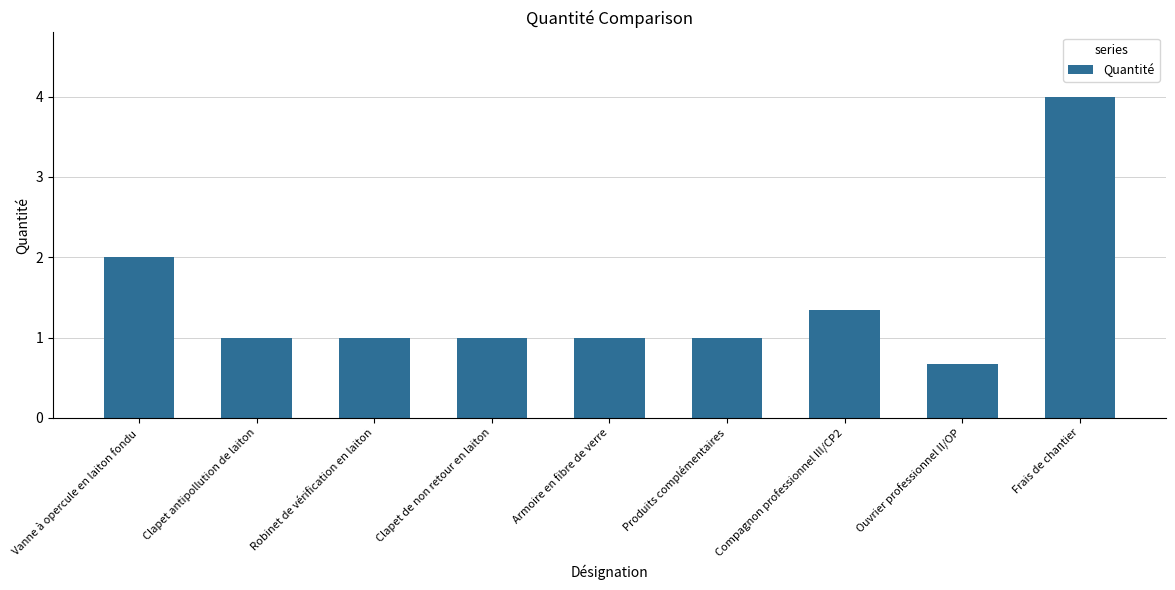

What is the value of the 4th bar from the left?

1.0